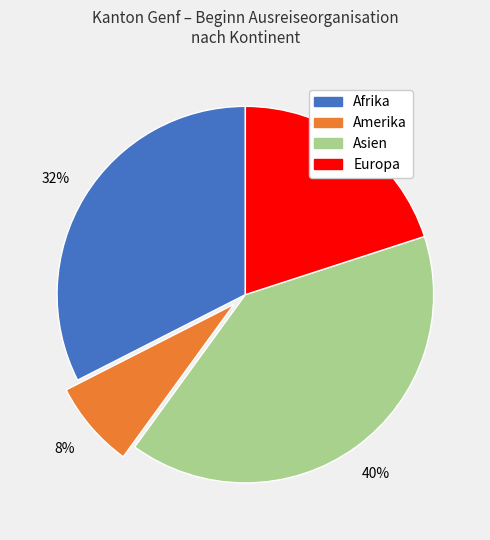

Does any single category account for the majority?

No